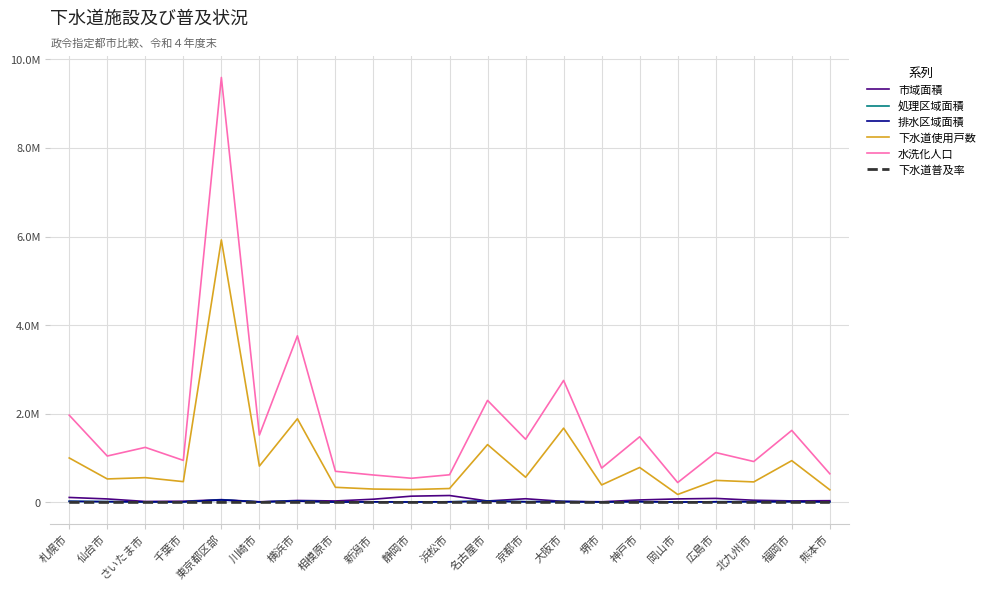

Which label corresponds to the smallest value in the chart?

岡山市